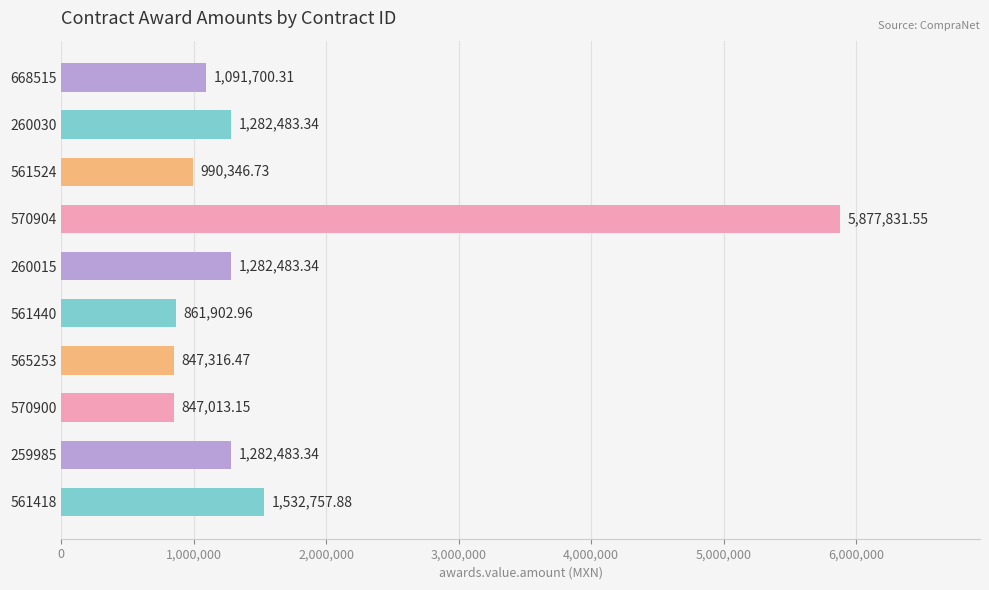

At which category does the chart reach its minimum across all series?

570900